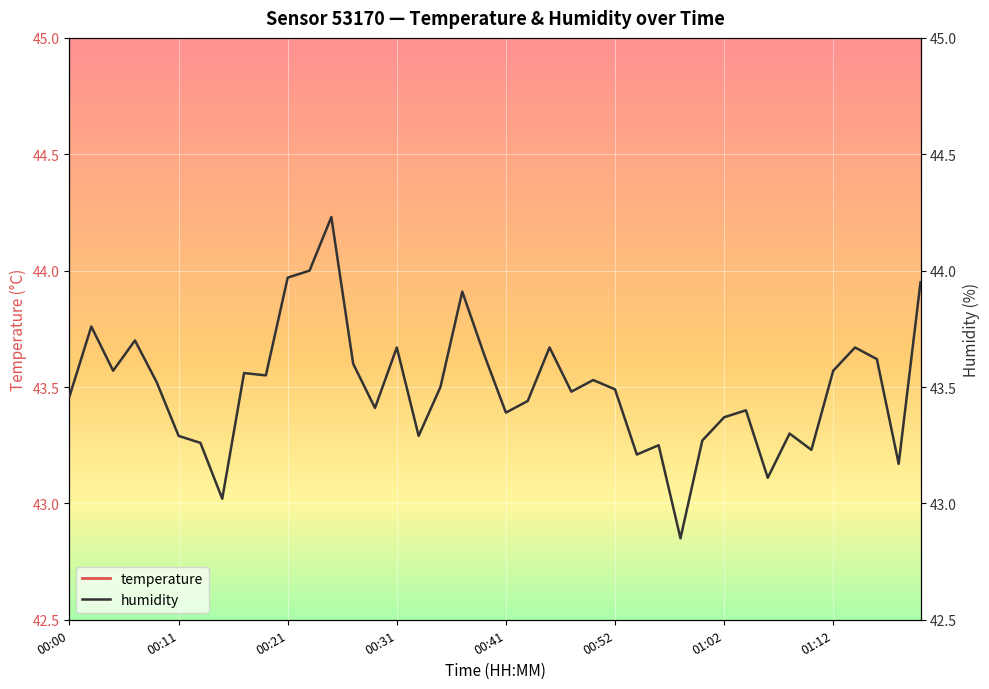

What is the difference between the second highest and second lowest values in the humidity series?

1.0